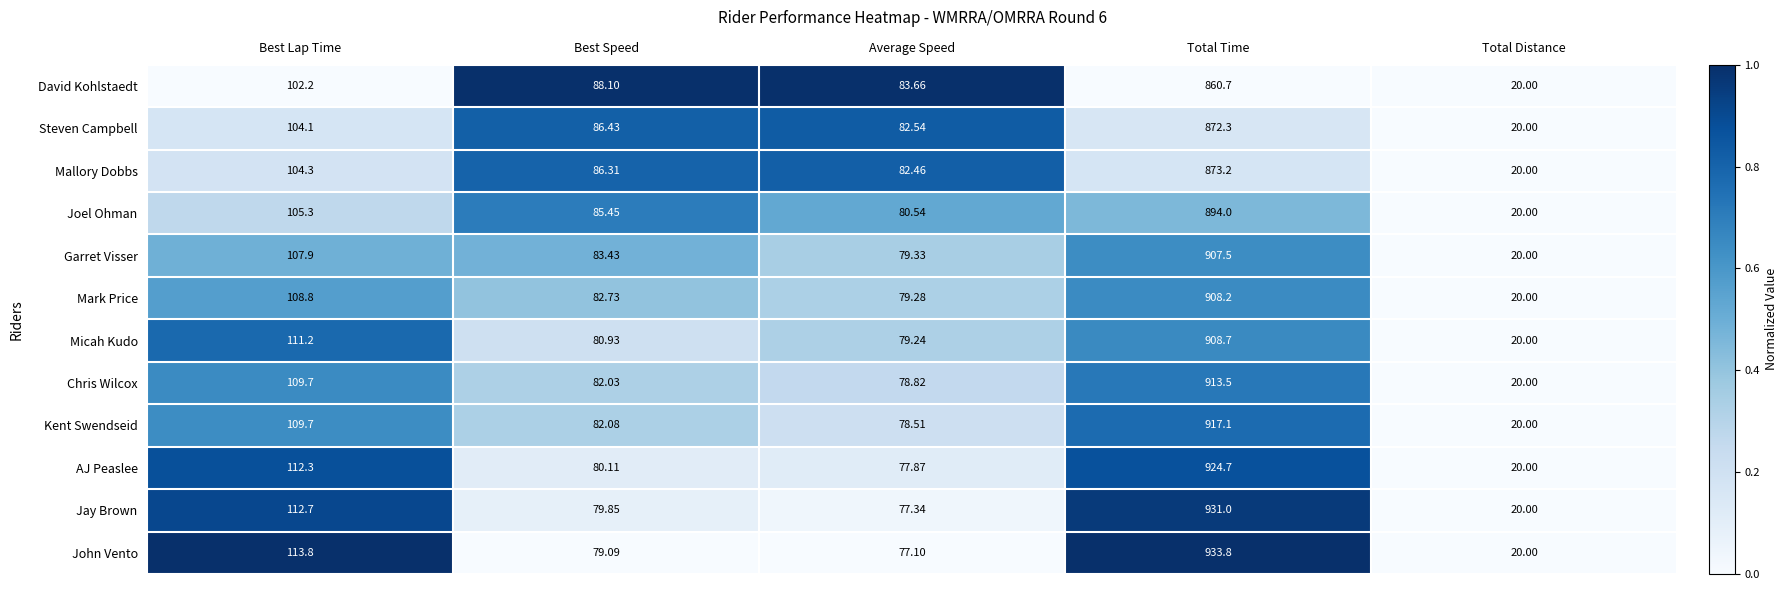

List the series in order of their peak value, lowest first.

David Kohlstaedt, Steven Campbell, Mallory Dobbs, Joel Ohman, Garret Visser, Mark Price, Micah Kudo, Chris Wilcox, Kent Swendseid, AJ Peaslee, Jay Brown, John Vento